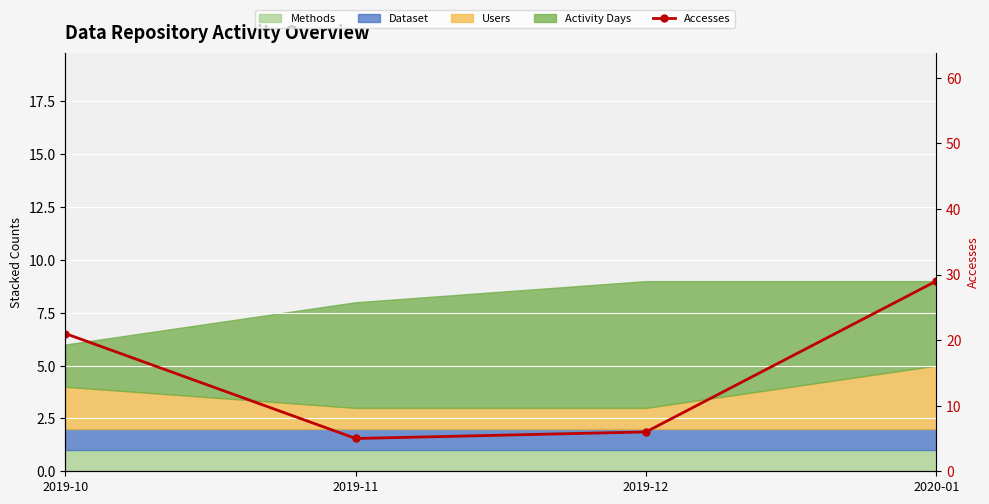

What position from the right is 2019-11?

3